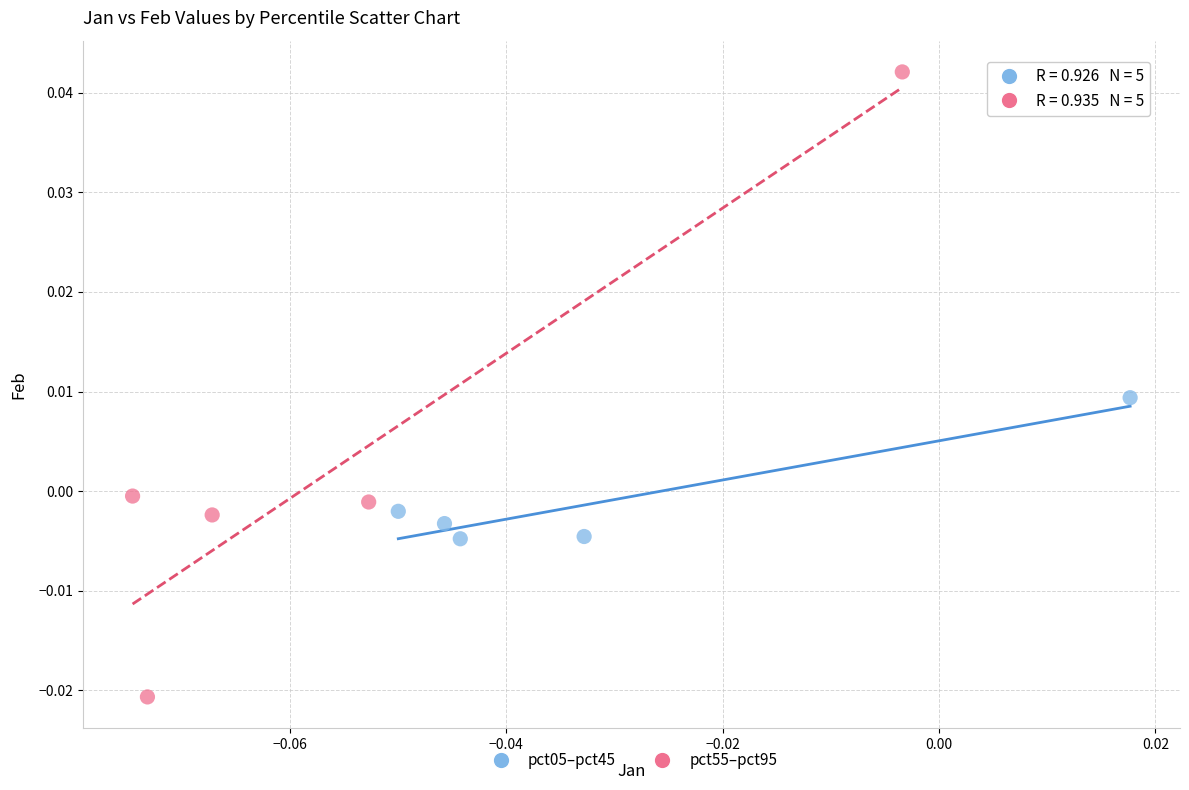

Which series has the largest Y range (max minus min)?

pct55–pct95